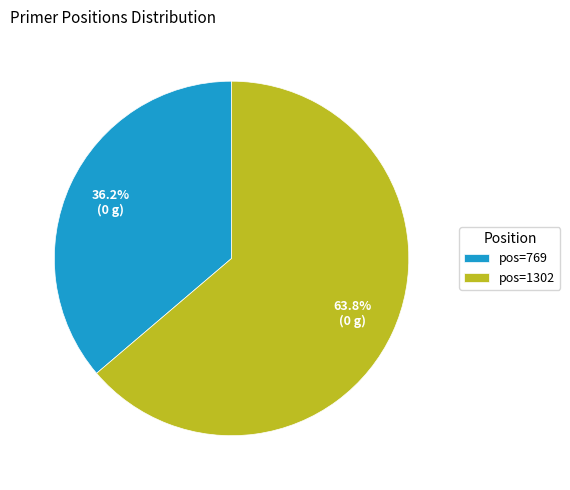

Rank the categories by value from highest to lowest.

pos=1302, pos=769